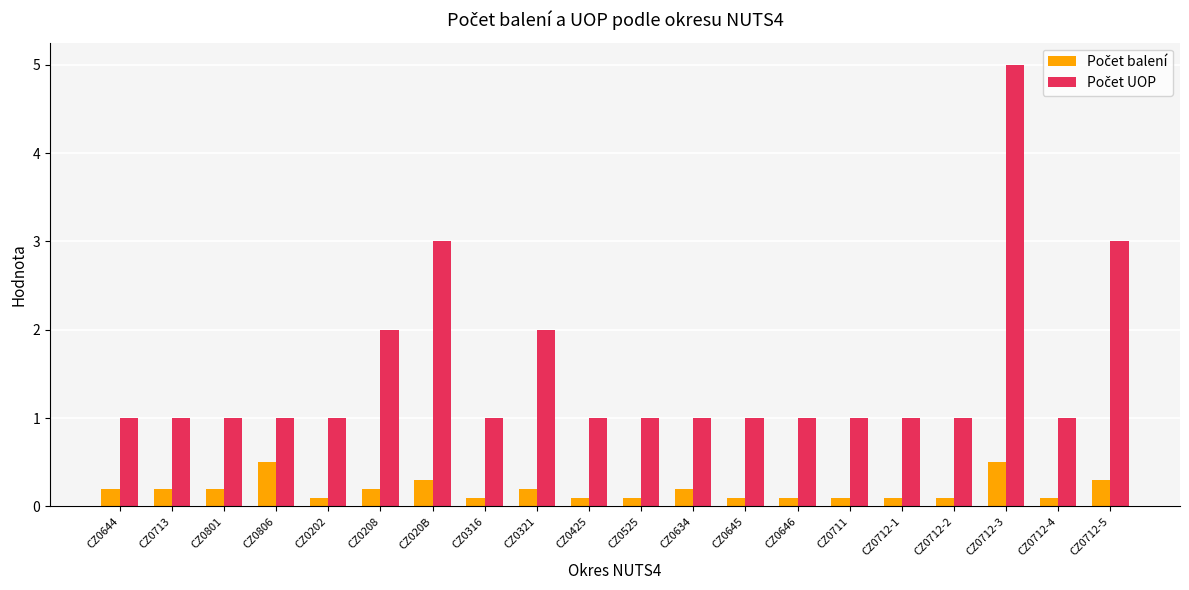

Which label corresponds to the largest value in the chart?

CZ0712-3